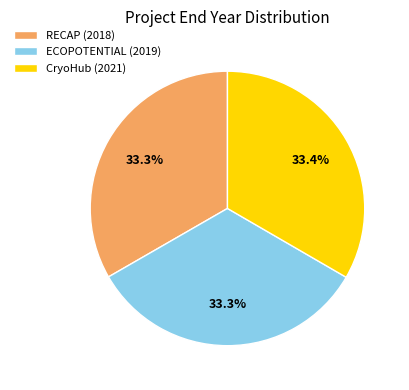

Is ECOPOTENTIAL (2019) the majority of the pie?

No